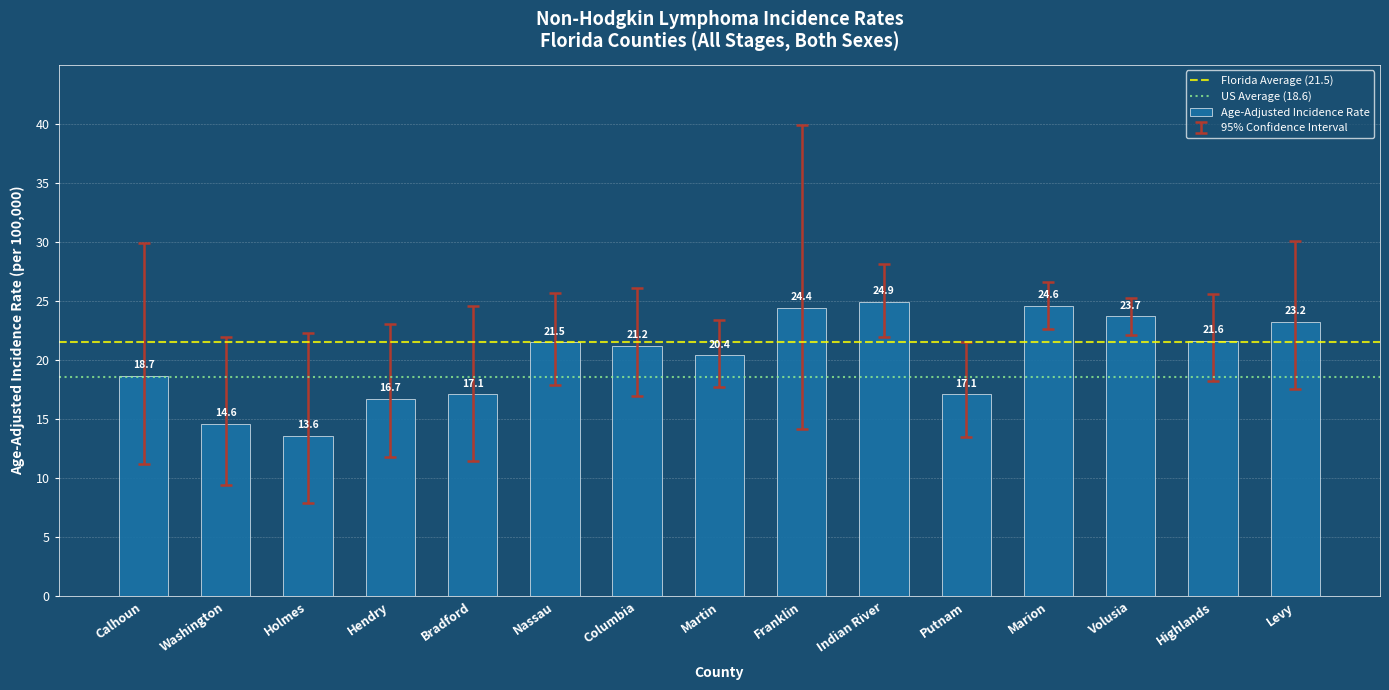

What is the value of the 11th bar from the left?

17.1